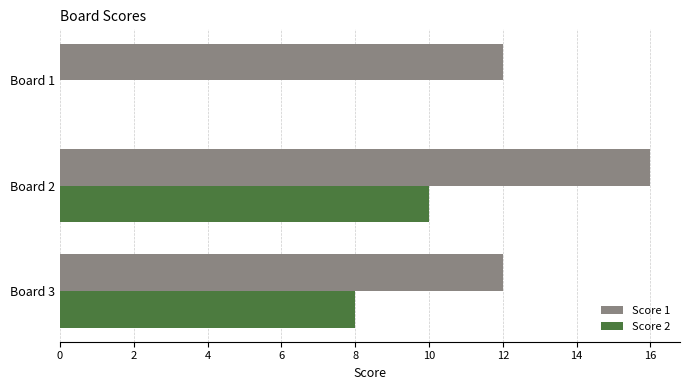

What is the maximum value for Score 2?

10